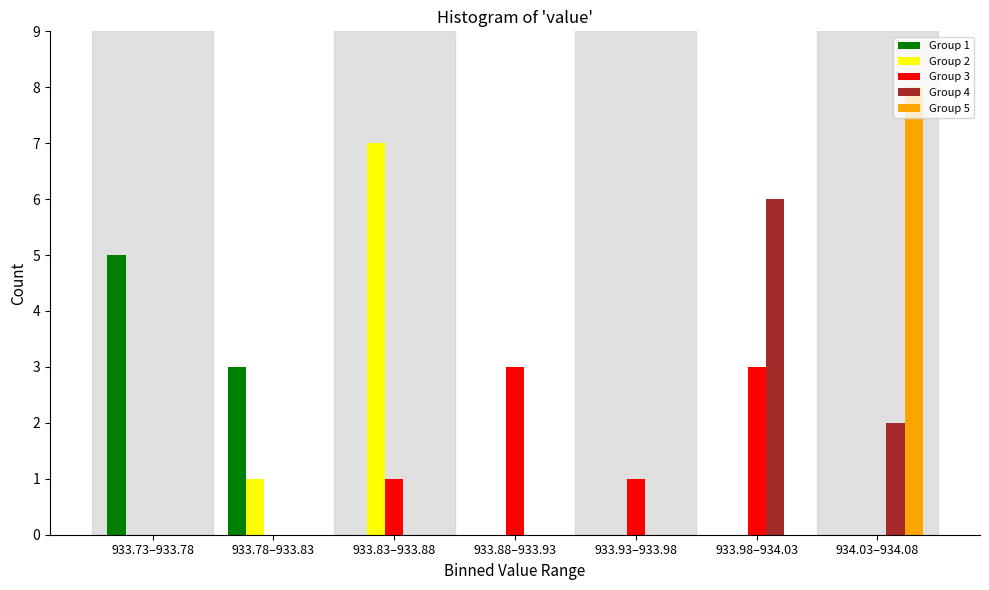

At which label does Group 2 reach its peak?

933.83–933.88